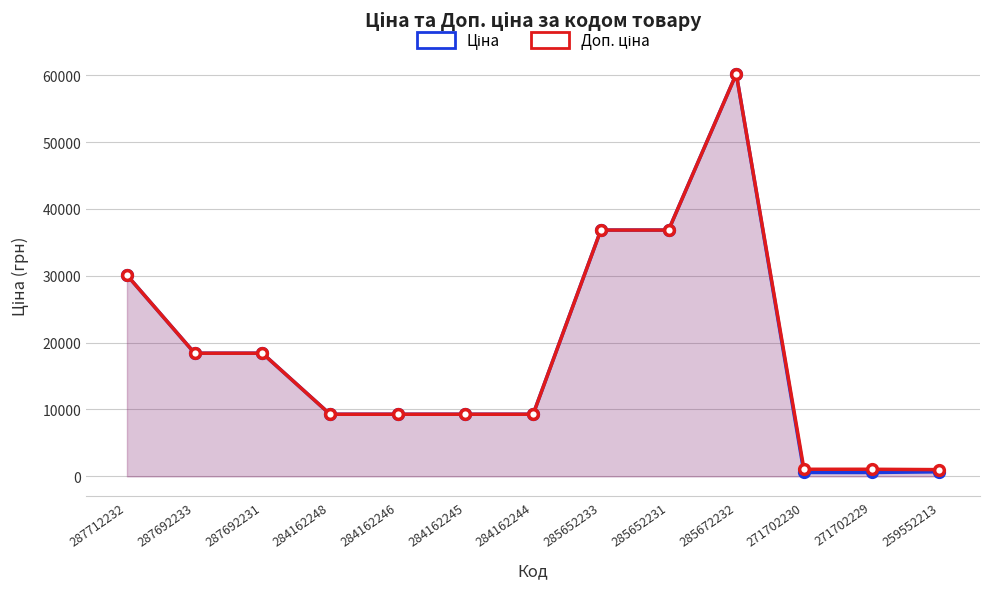

How many lines are shown in the chart?

2